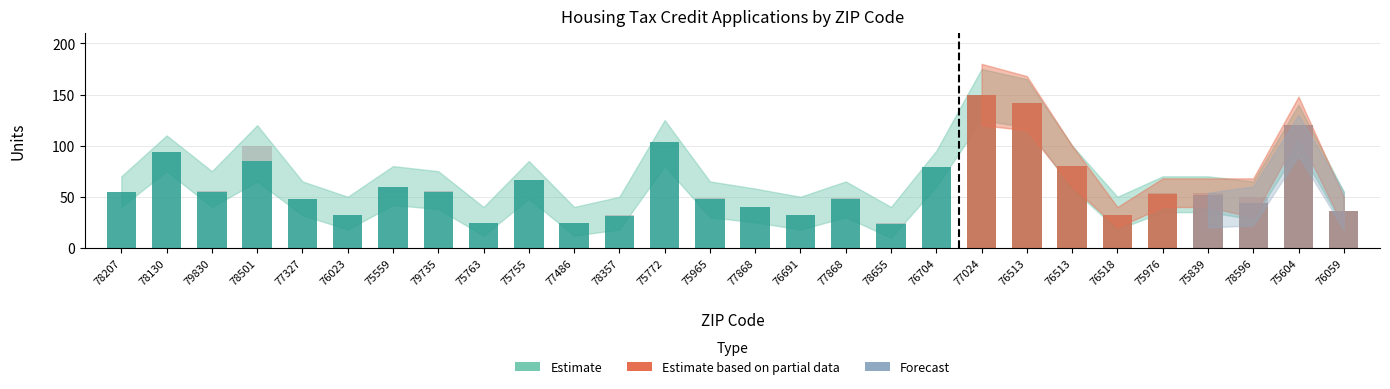

Reading left to right, extract all data points from this chart.

Low-Income Units: 55	94	55	85	48	32	60	55	24	66	24	31	104	48	40	32	48	23	79	150	142	80	32	53	52	44	120	36
Market Rate Units: 0	0	1	15	0	0	0	1	0	0	0	1	0	1	0	0	1	1	0	0	0	0	0	1	2	6	0	0